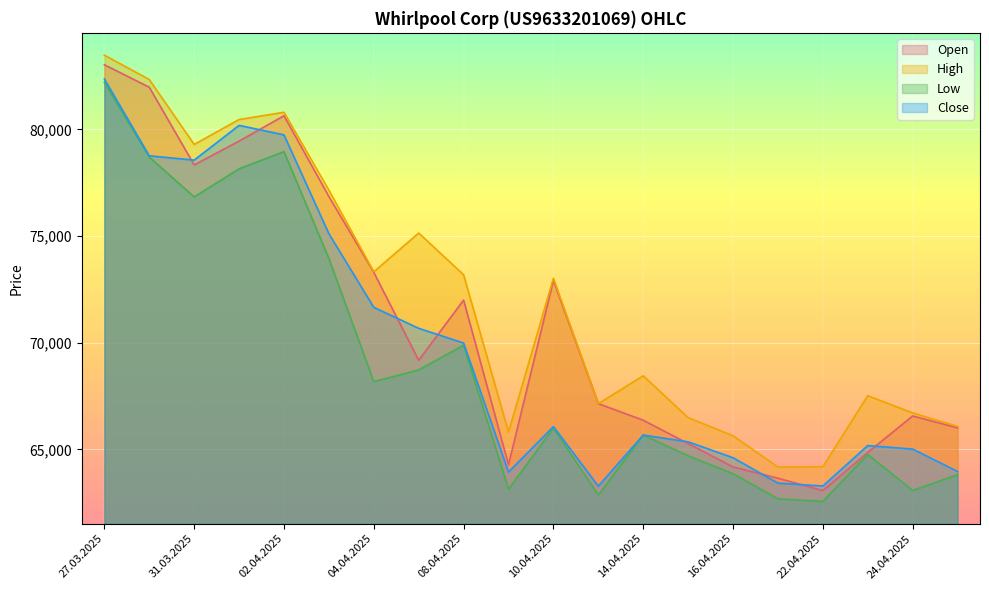

How many categories are shown in the chart?

20